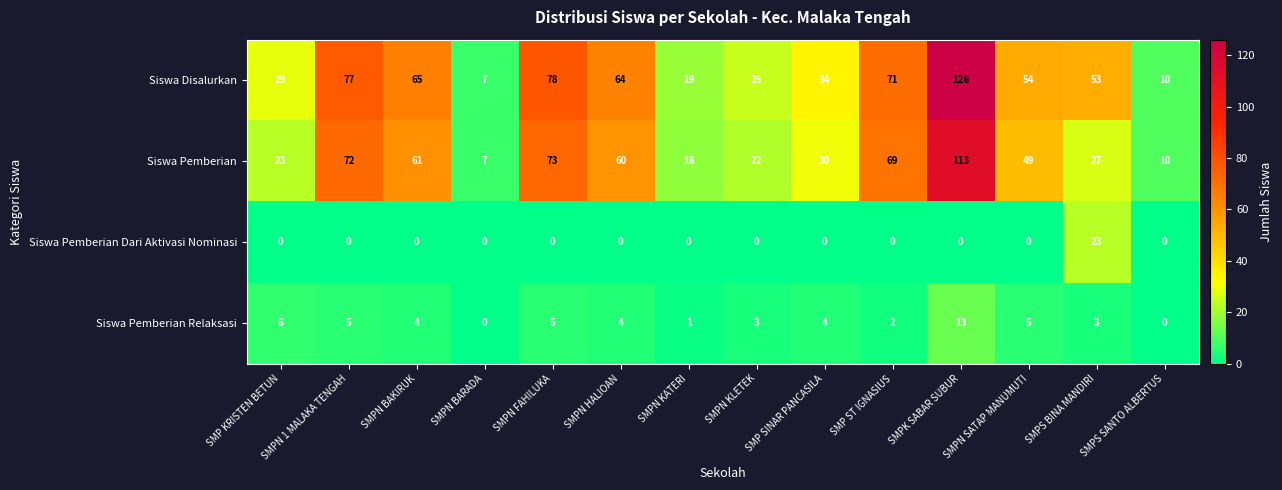

Between SMPN FAHILUKA and SMPS BINA MANDIRI, which series saw the biggest shift?

Siswa Pemberian